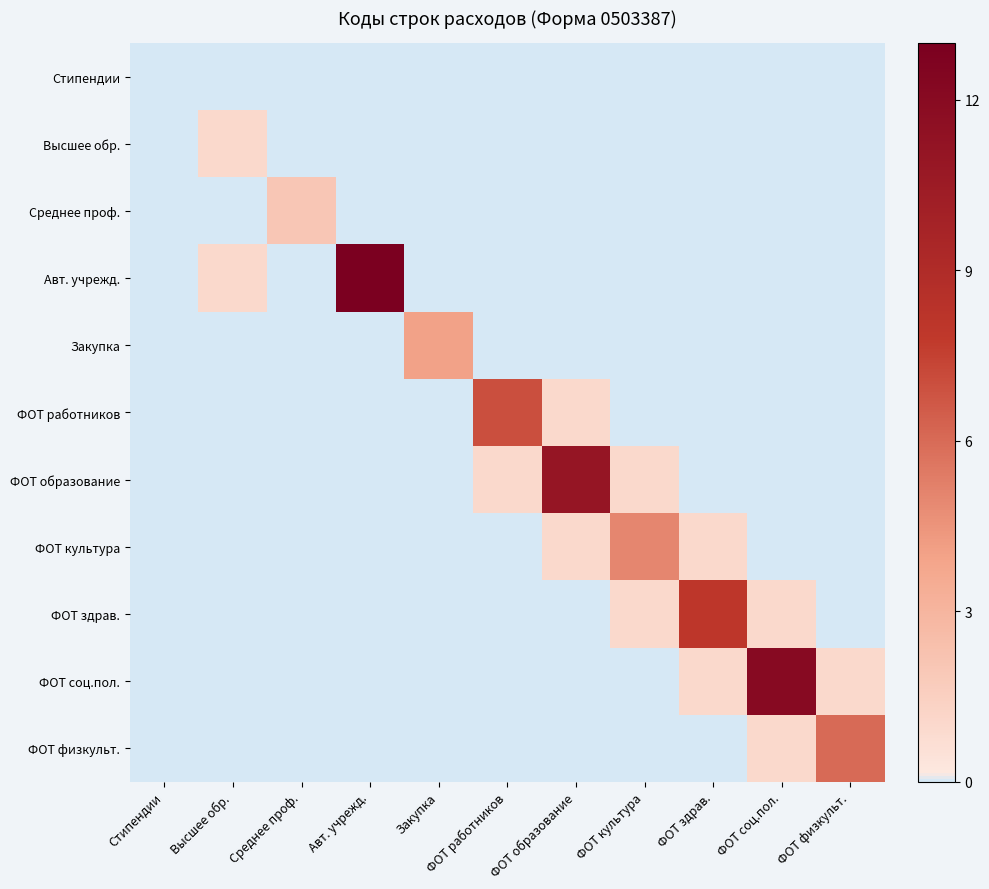

Between ФОТ здрав. and Высшее обр., which is larger?

ФОТ здрав.